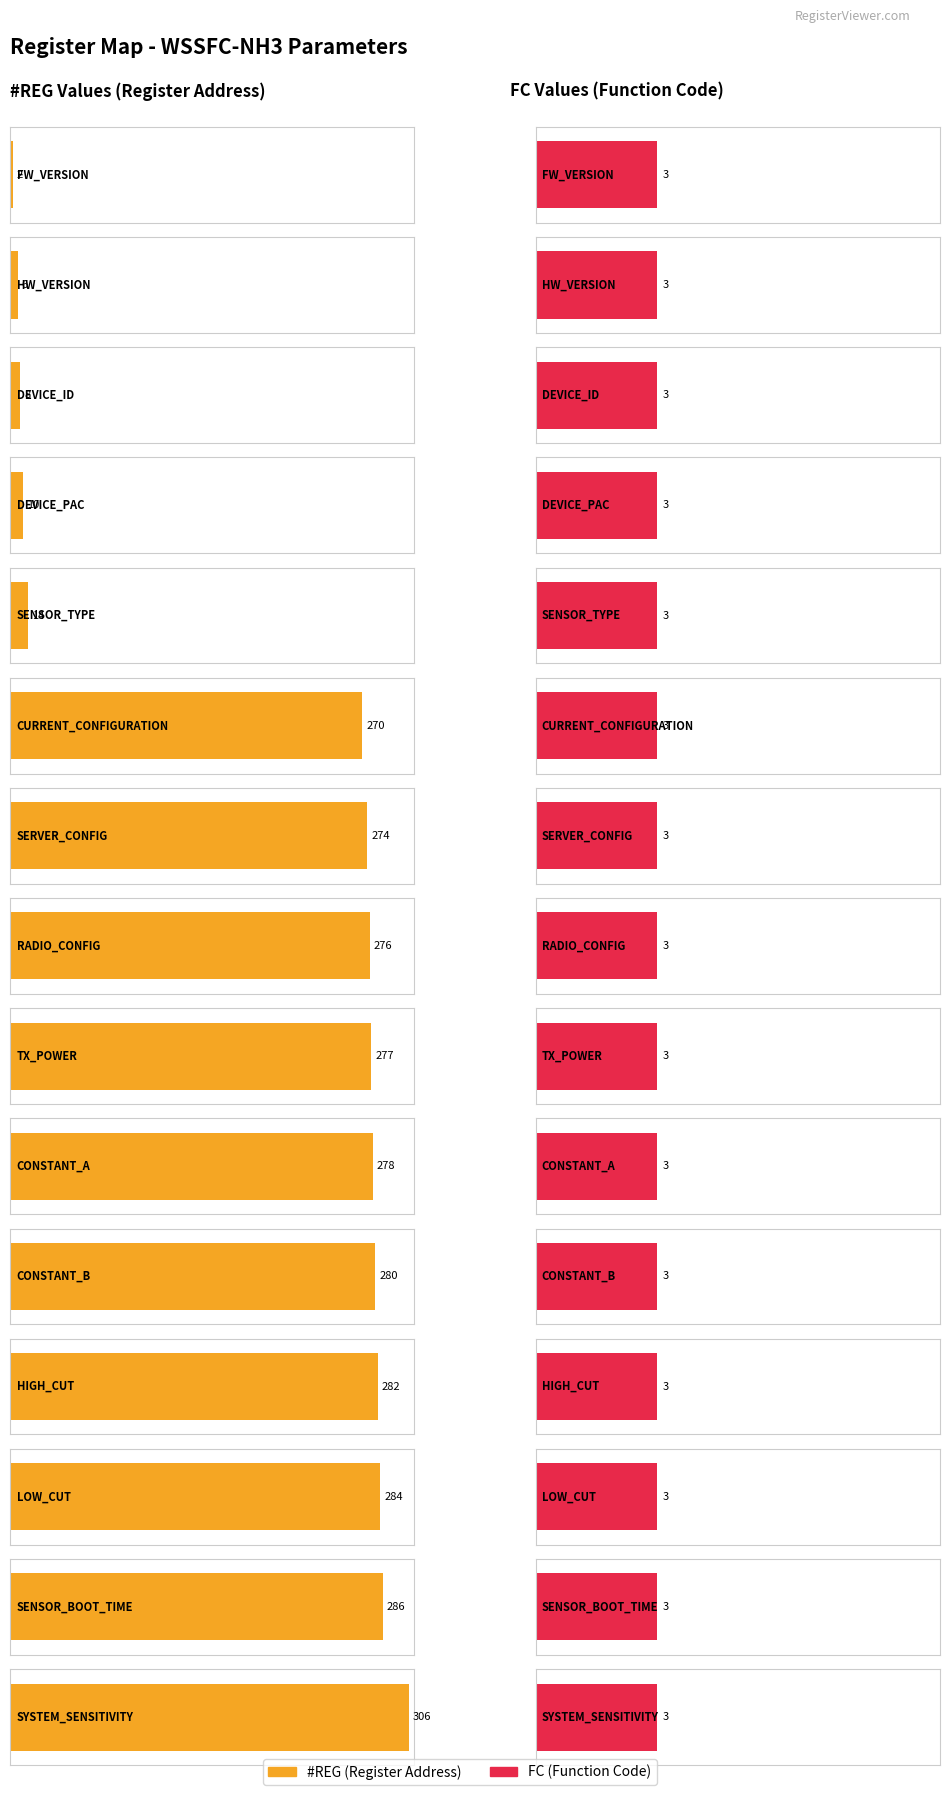

At which label is REG closest to 3?

FW_VERSION